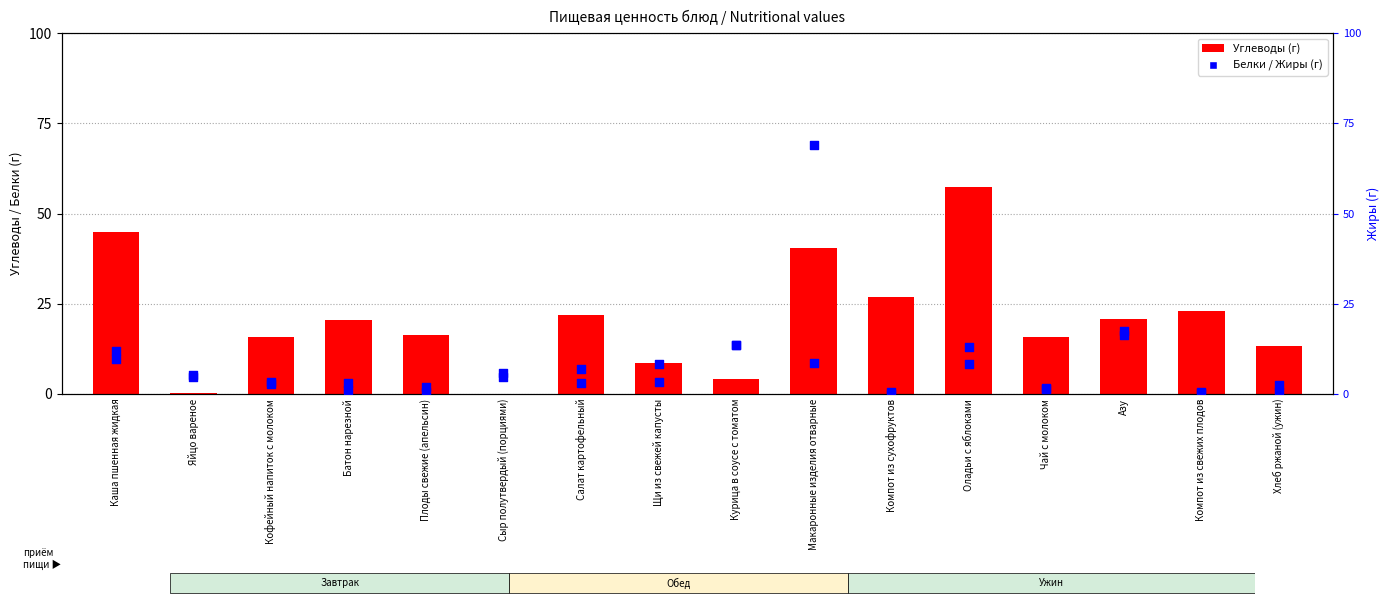

Which series has the largest total across all categories?

Углеводы